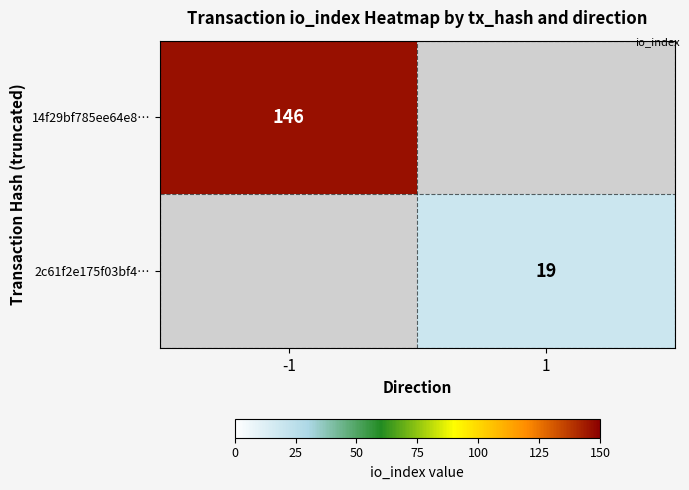

How many categories are shown in the chart?

2